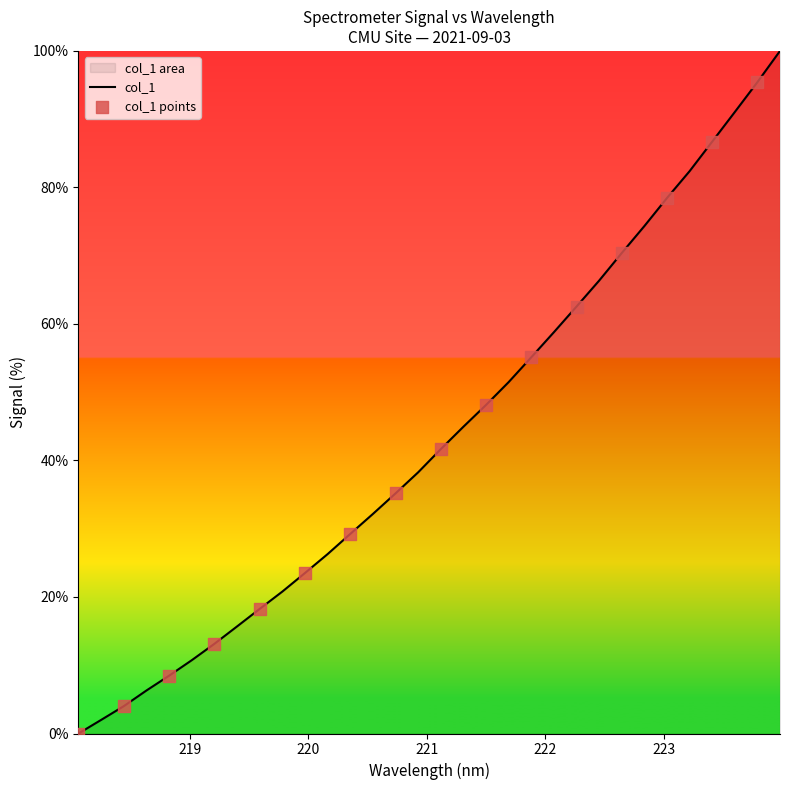

Approximately how many times larger is the value at 220.1623 compared to 223.2172?

0.3